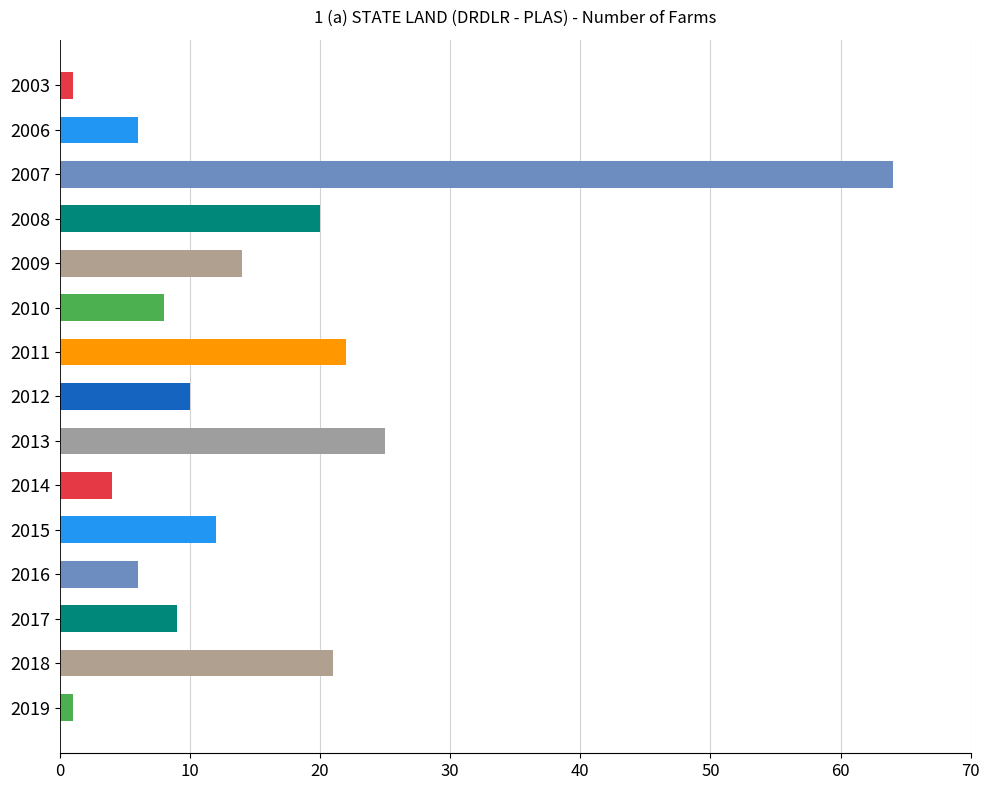

What is the smallest value displayed?

1